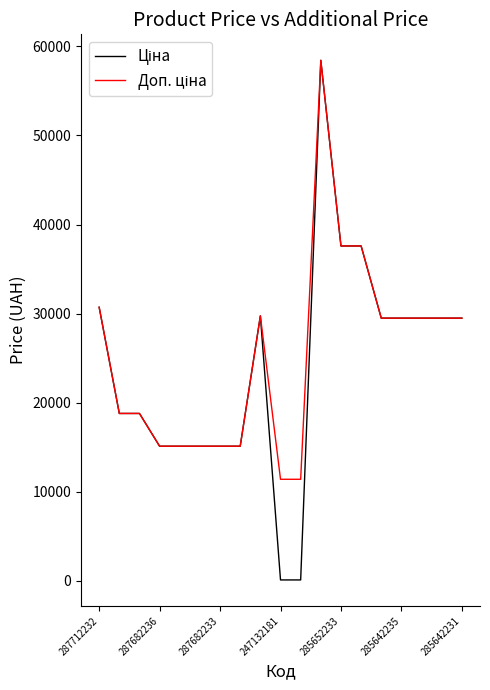

What is the maximum value shown in the chart?

58426.5